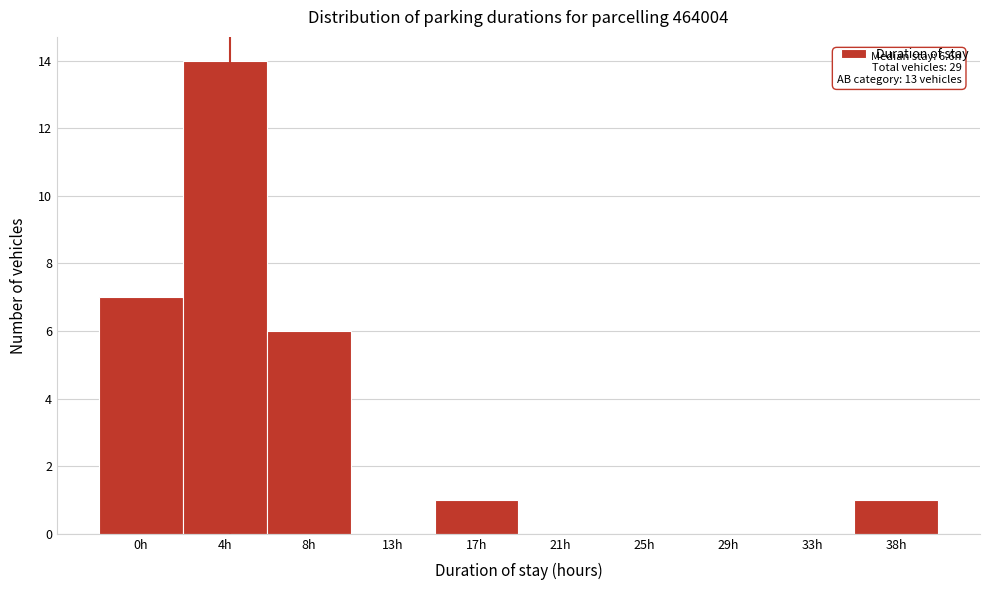

Reading right to left, transcribe all the data shown in this chart.

38h=1	33h=0	29h=0	25h=0	21h=0	17h=1	13h=0	8h=6	4h=14	0h=7